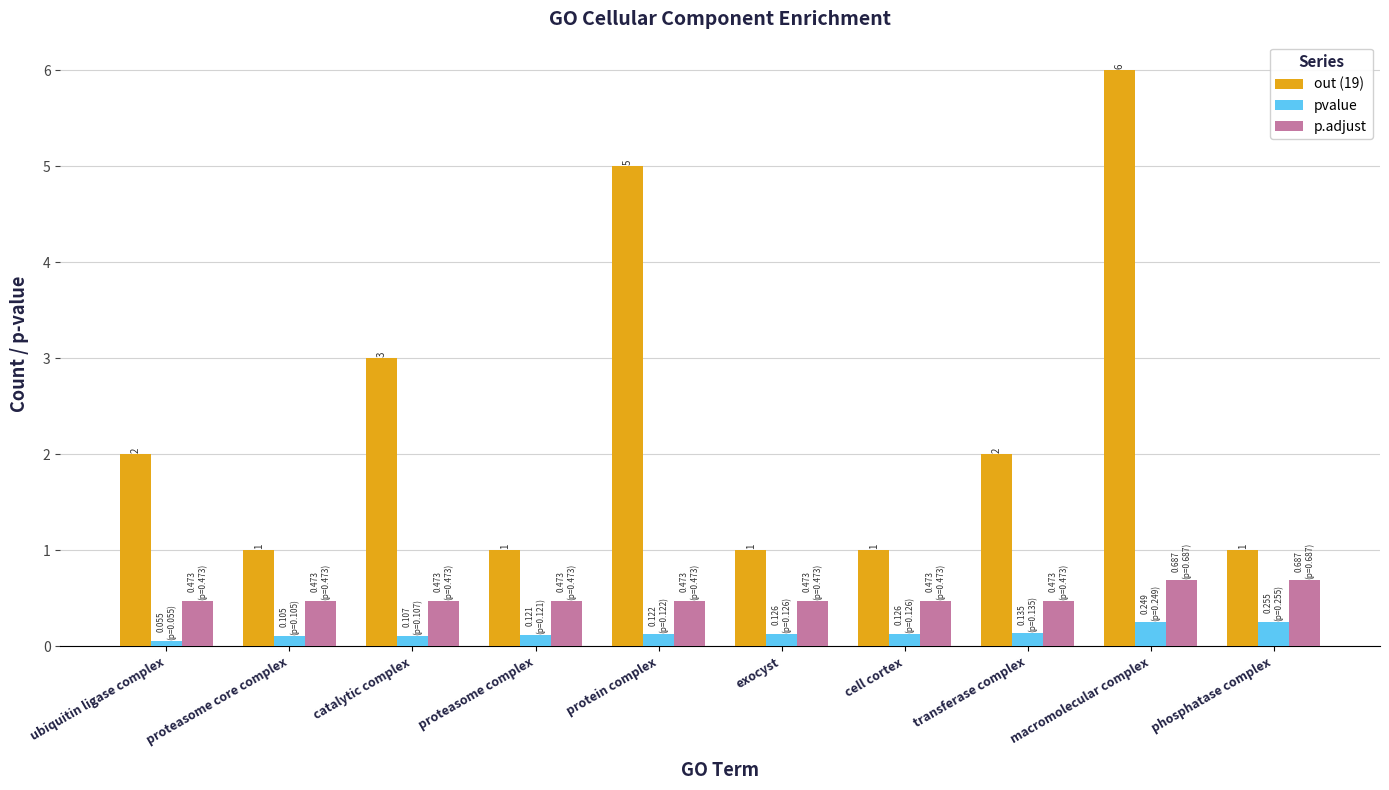

What is the total value across all series at exocyst?

1.6